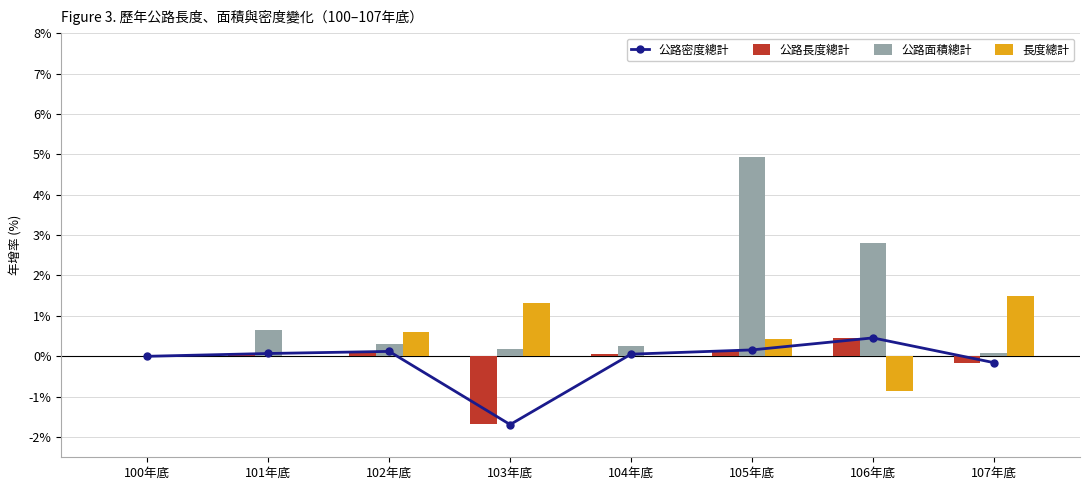

List the labels in order of 公路長度總計 value, largest first.

106年底, 105年底, 102年底, 101年底, 104年底, 100年底, 107年底, 103年底